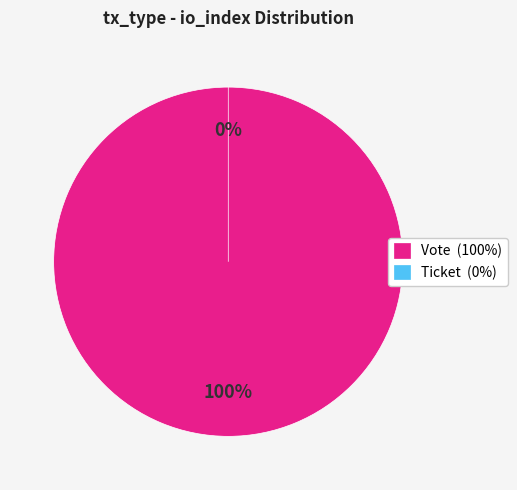

Which slice is the smallest?

Ticket